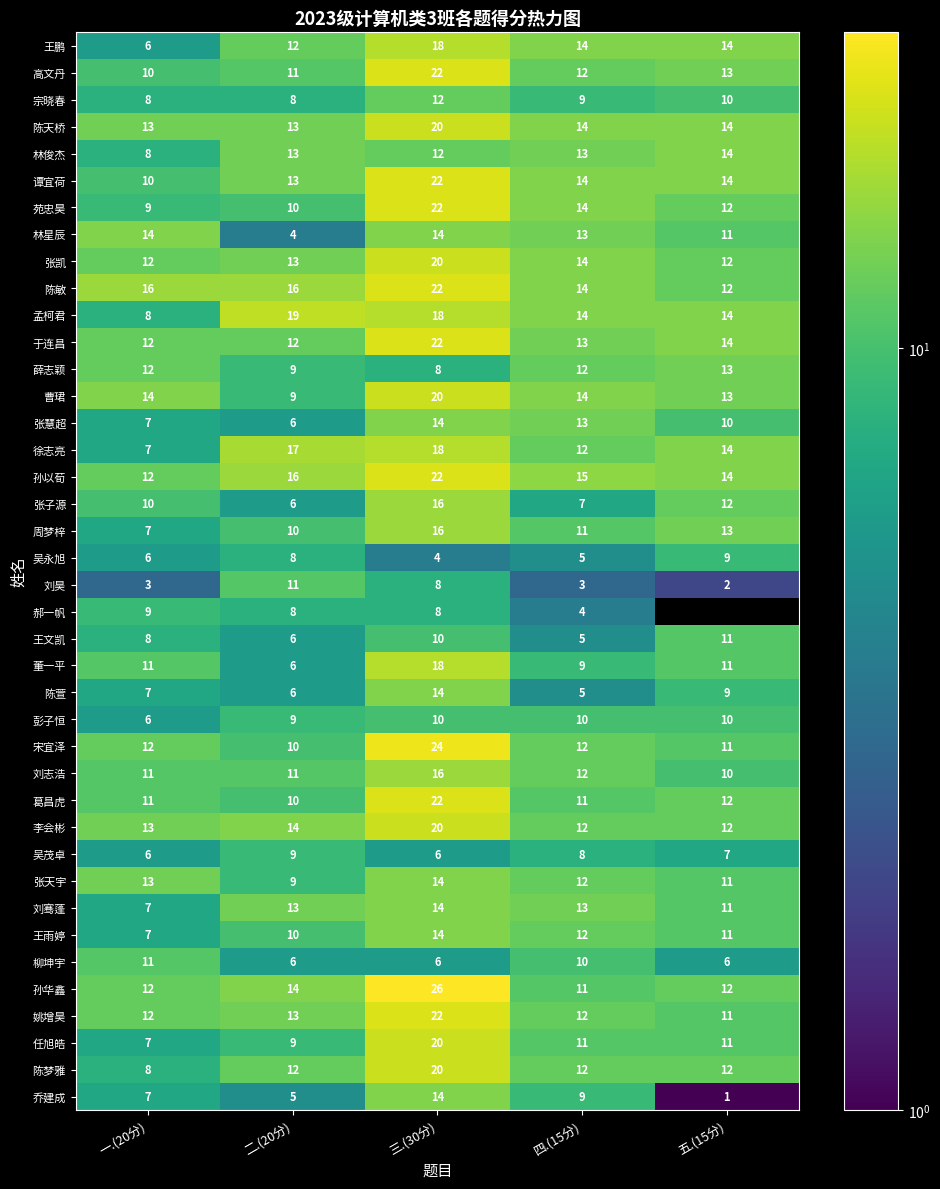

How many 柳坤宇 values are between 6 and 10?

4